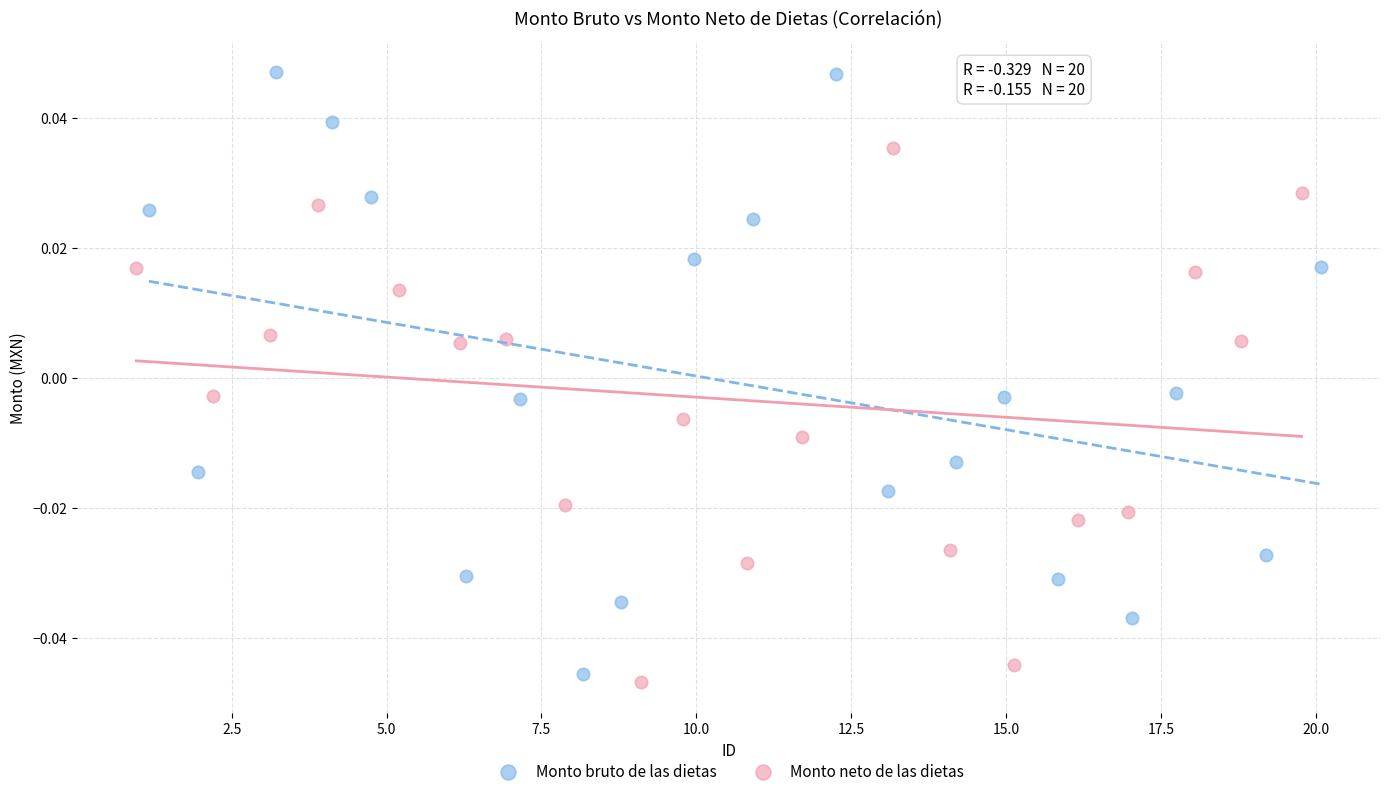

Which series contains the lowest Y value?

Monto neto de las dietas